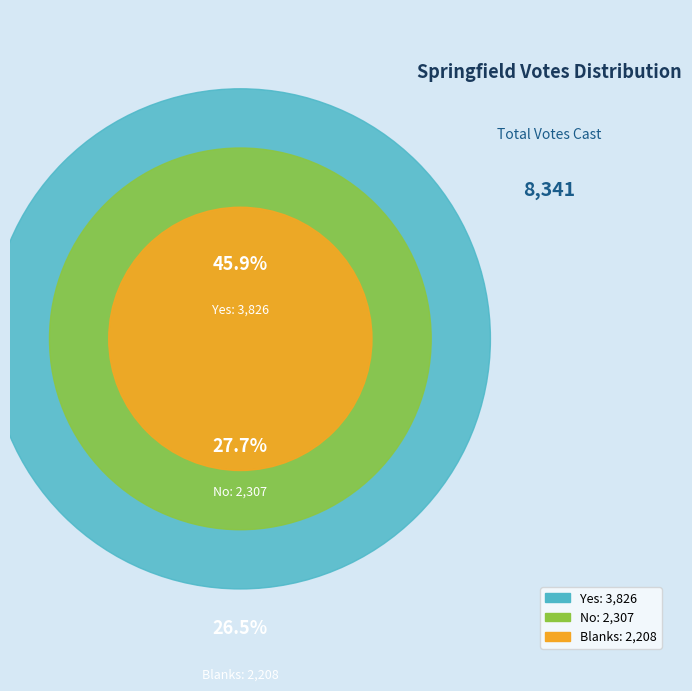

Does Yes account for over 50% of the chart?

No